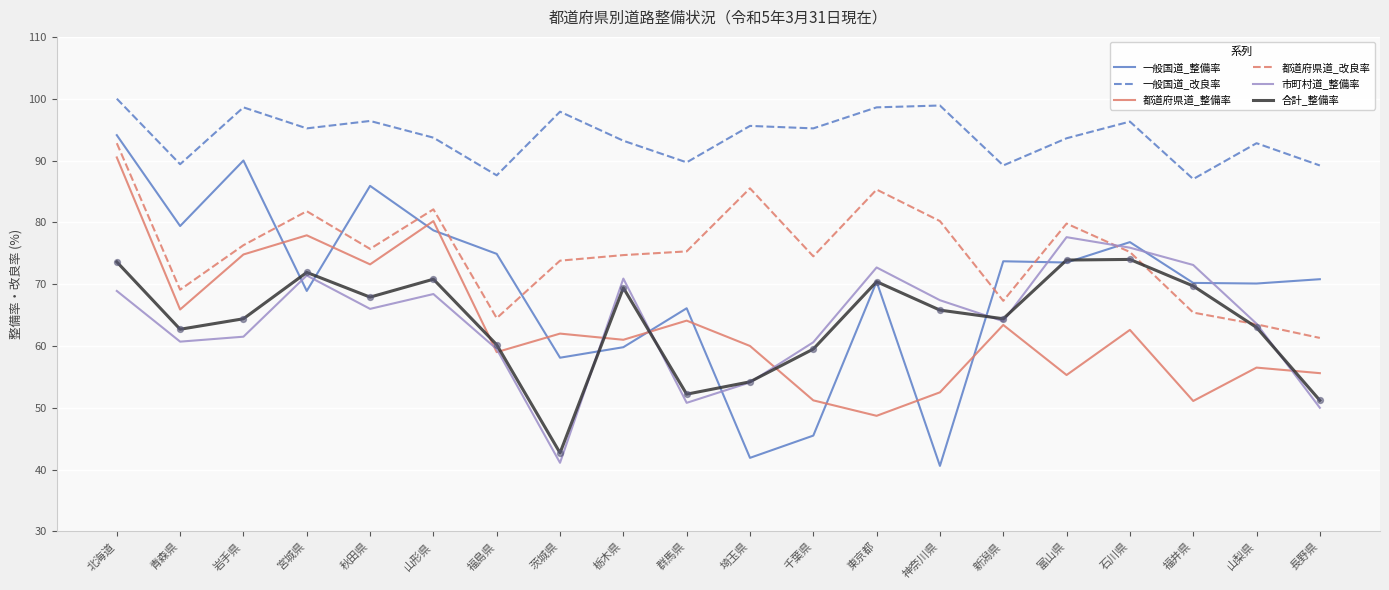

Which series has the widest spread of values?

一般国道_整備率